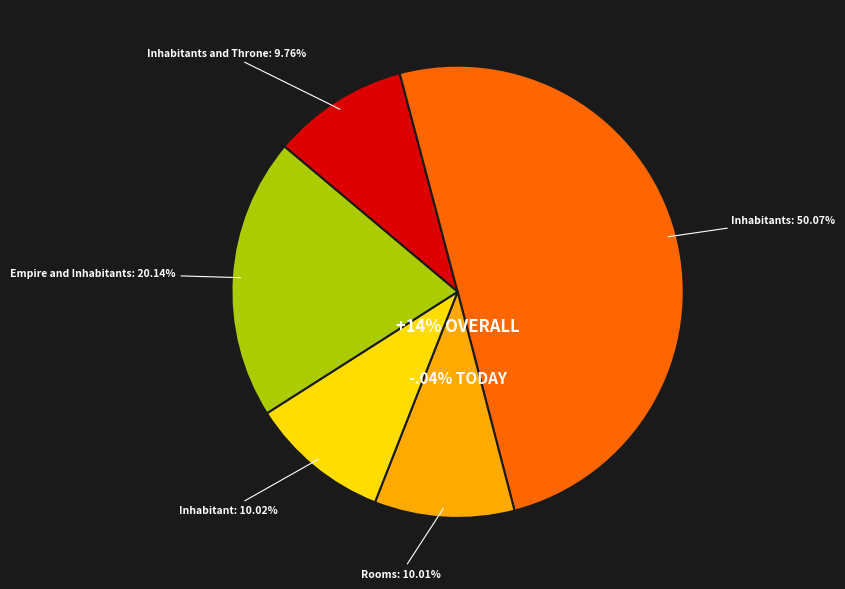

Between Rooms and Inhabitant, which is larger?

Inhabitant